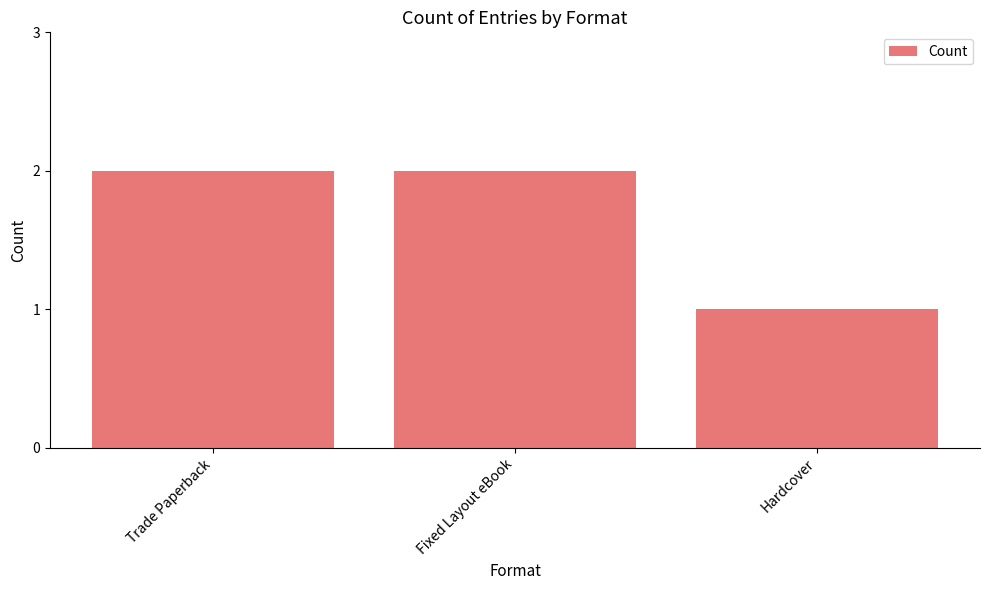

What is the value of the 1st bar from the left?

2